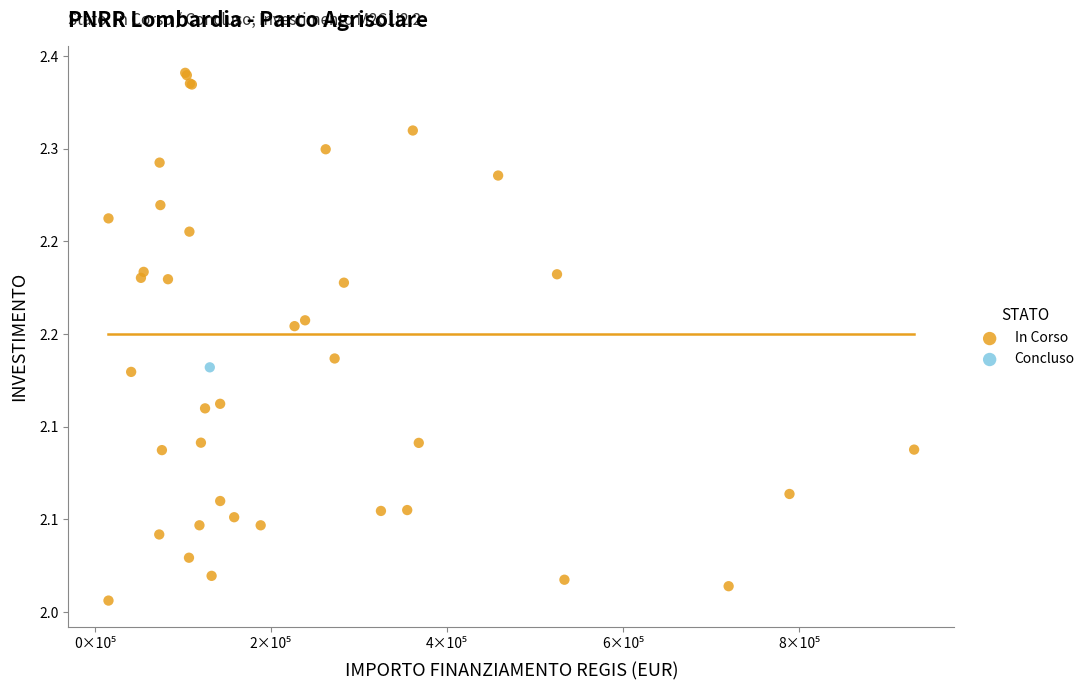

What are all the series names shown in the legend?

In Corso, Concluso